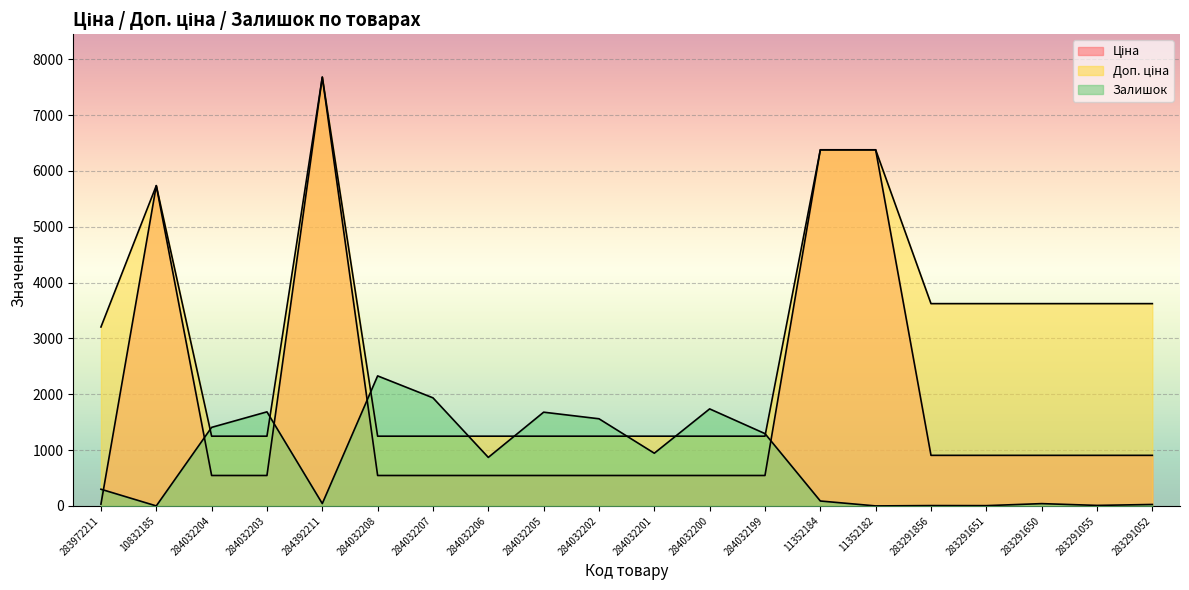

At which category does Доп. ціна reach its first local peak?

10832185